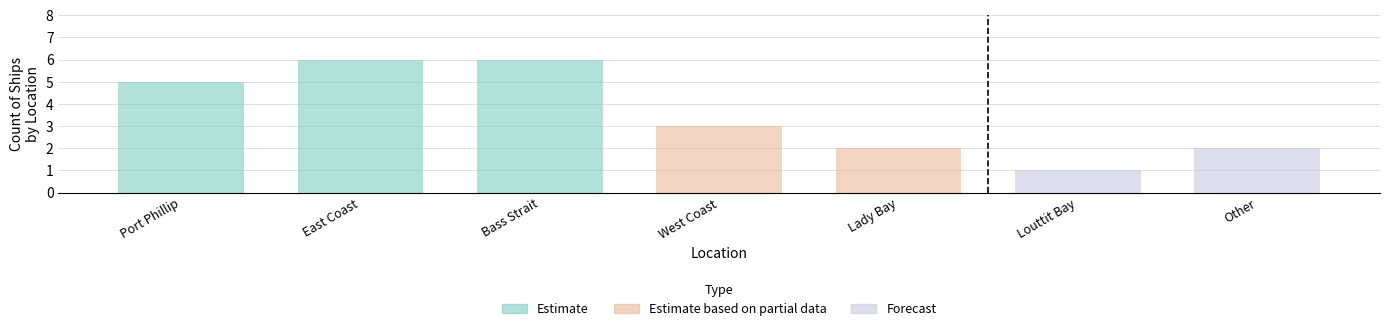

What is the approximate value at Lady Bay?

2